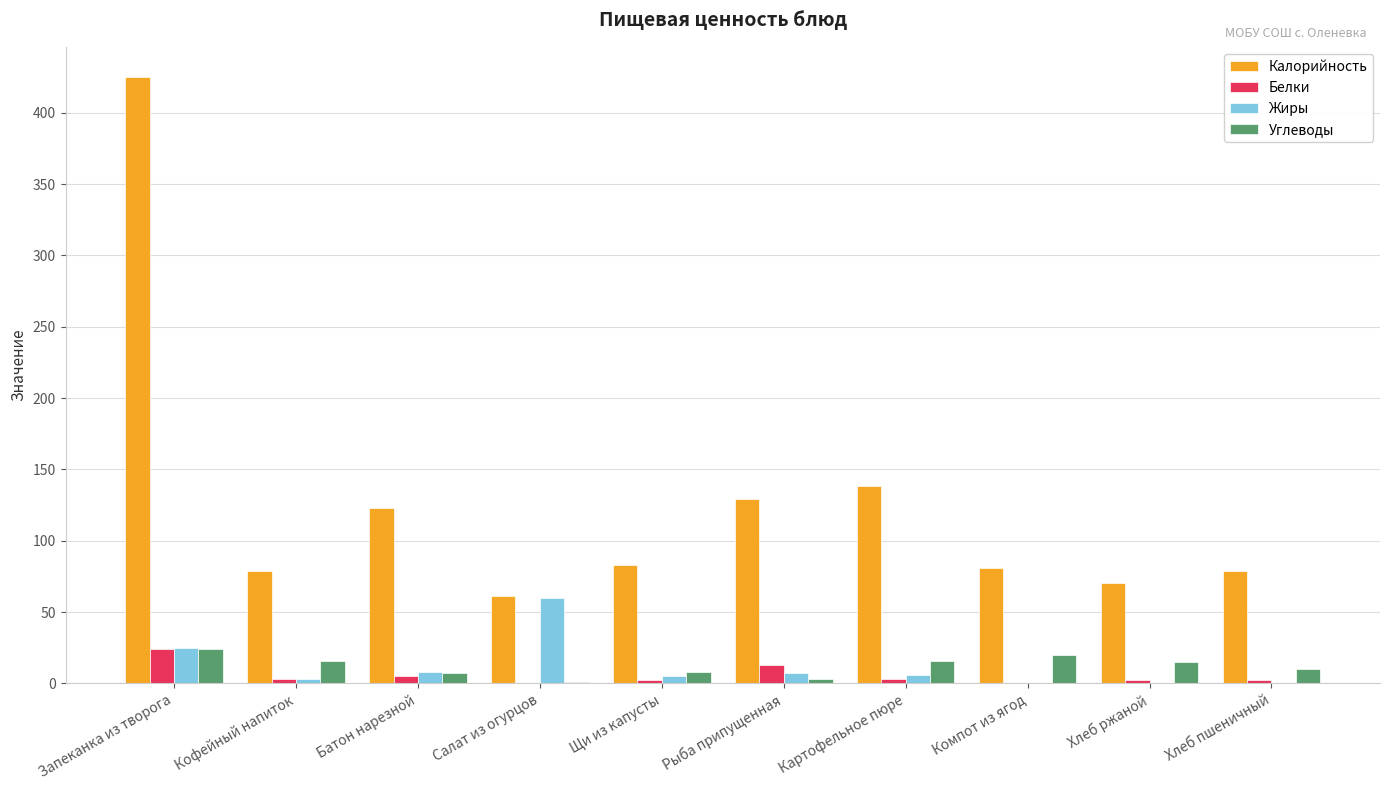

Is the value of Жиры at Щи из капусты greater than the value of Углеводы at Компот из ягод?

No